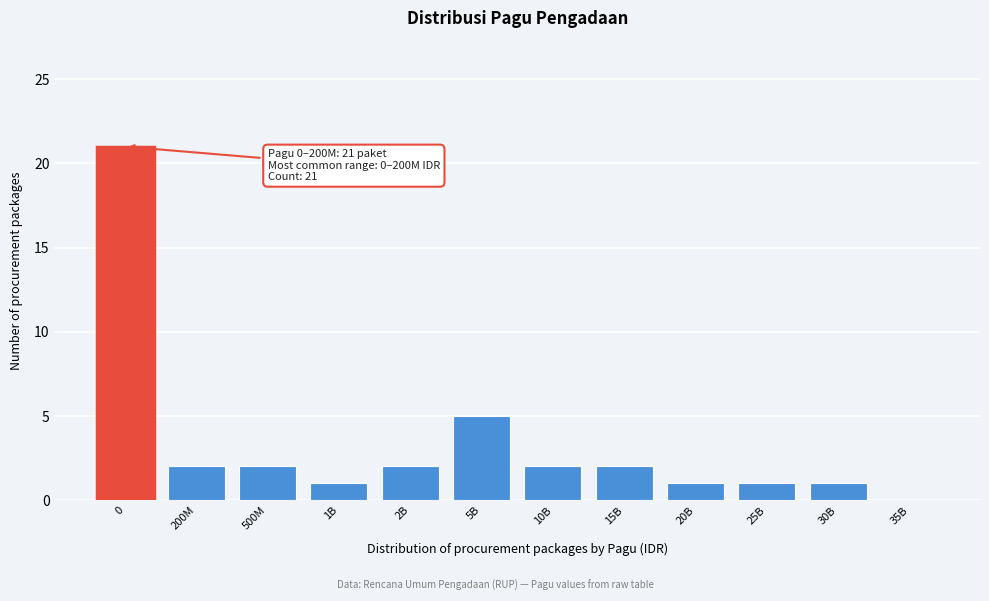

Reading right to left, extract all data points from this chart.

35B=0	30B=1	25B=1	20B=1	15B=2	10B=2	5B=5	2B=2	1B=1	500M=2	200M=2	0=21